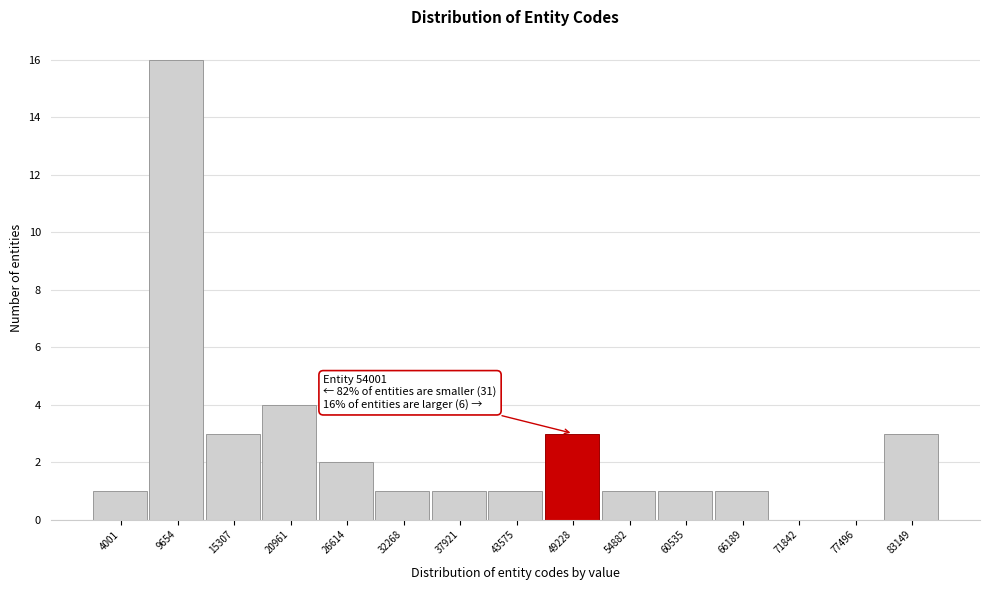

Reading left to right, transcribe all the data shown in this chart.

4001=1	9654=16	15307=3	20961=4	26614=2	32268=1	37921=1	43575=1	49228=3	54882=1	60535=1	66189=1	71842=0	77496=0	83149=3